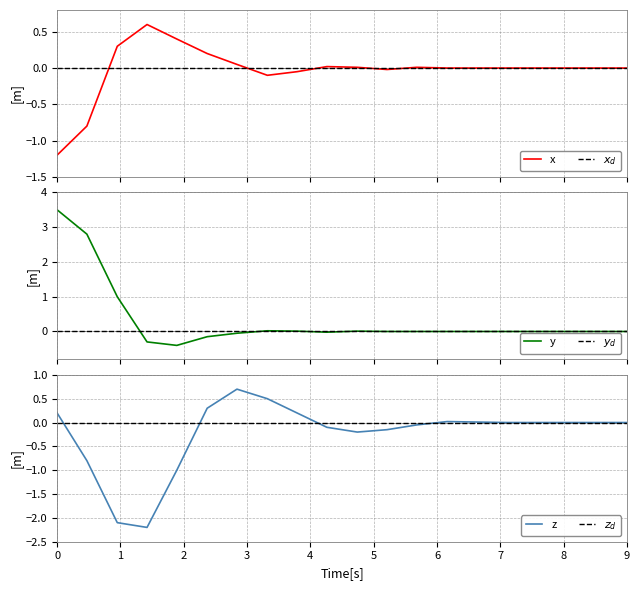

How many positive values does the z series have?

7